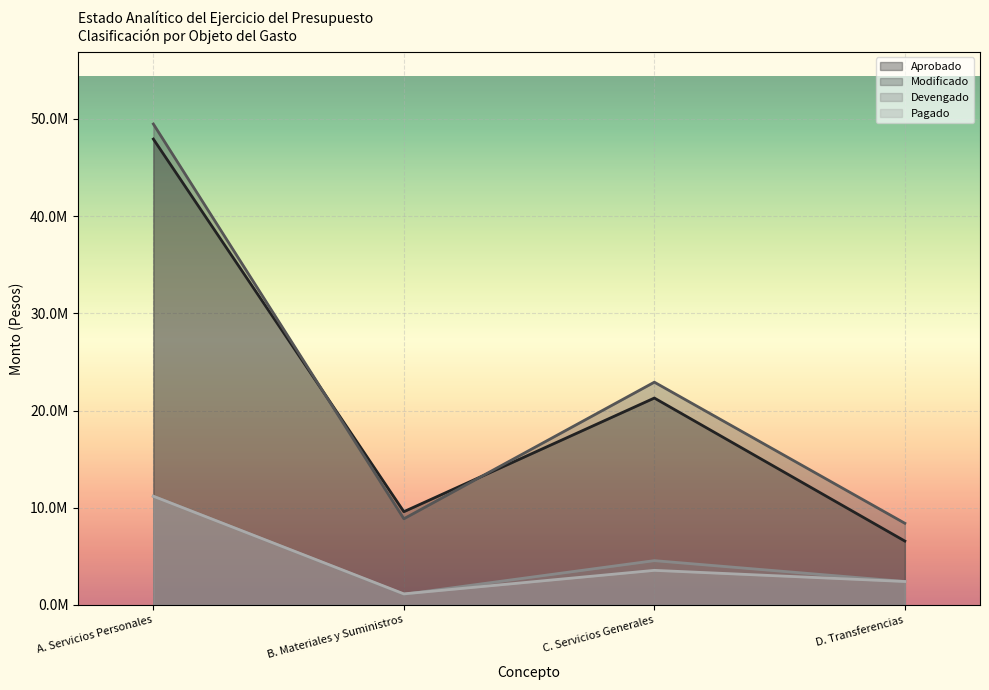

Which series has the largest total across all categories?

Modificado